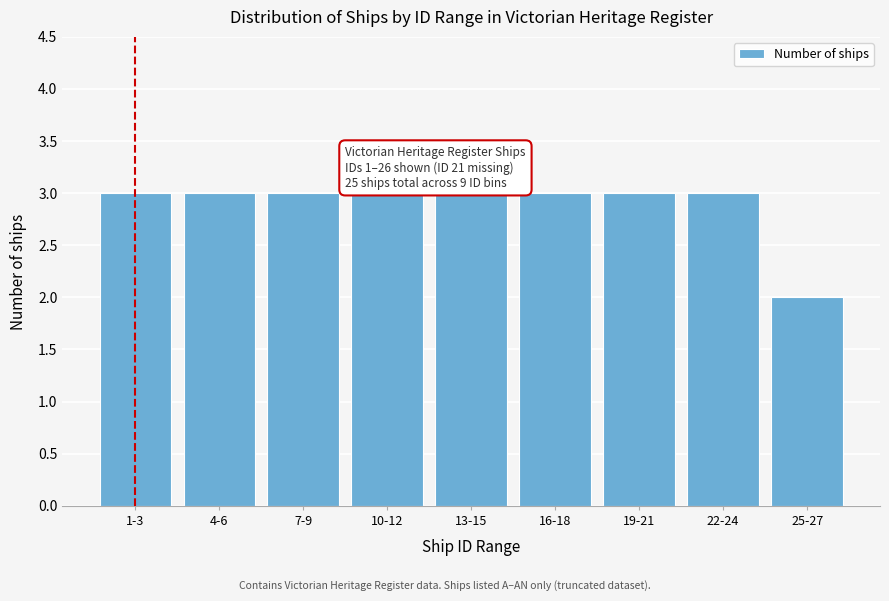

Reading left to right, extract all data points from this chart.

1-3=3	4-6=3	7-9=3	10-12=3	13-15=3	16-18=3	19-21=3	22-24=3	25-27=2